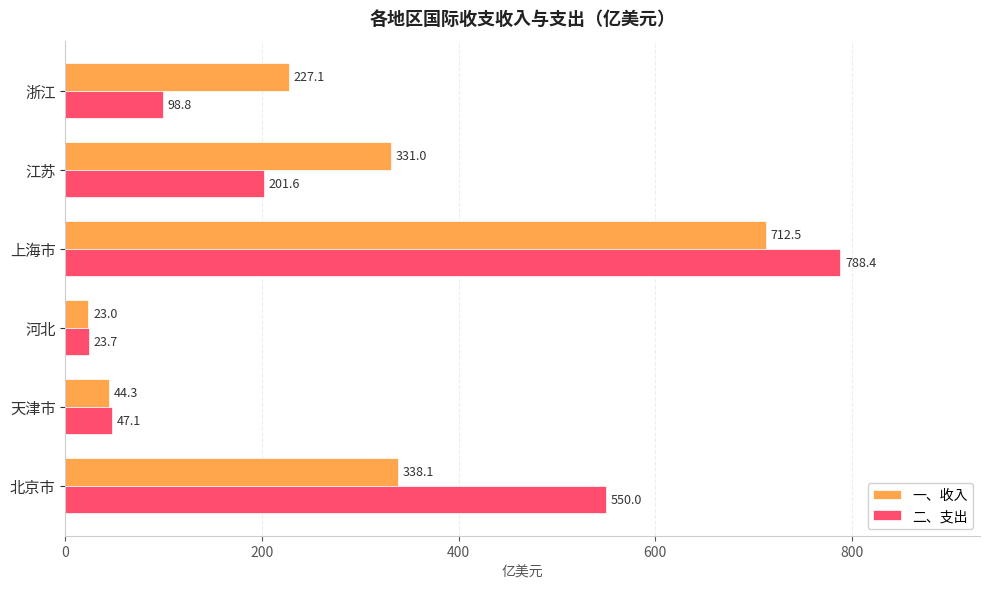

What is the difference between the highest and lowest values at 江苏?

129.4